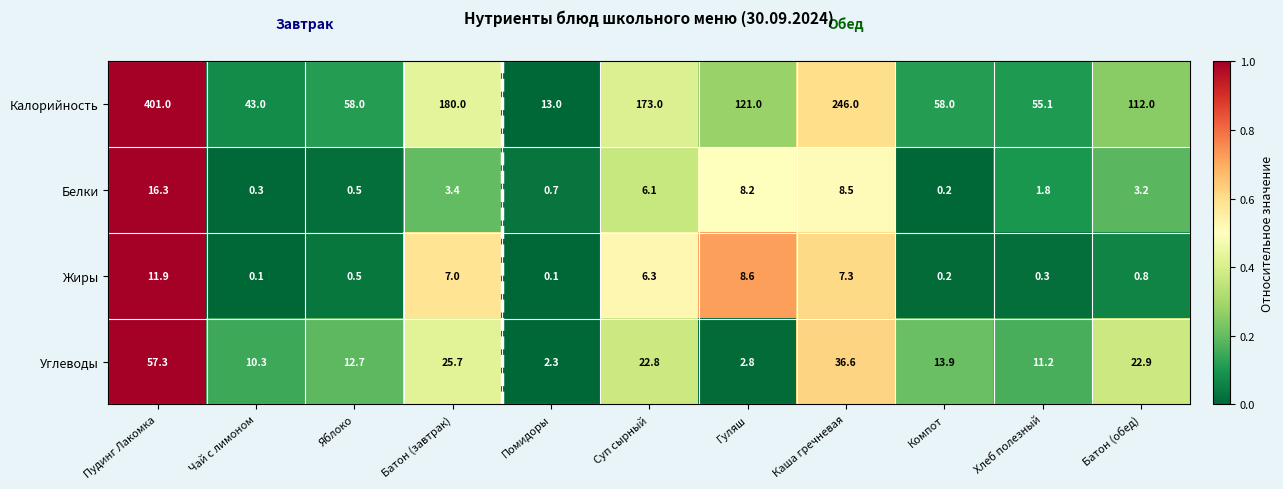

What is the difference between the second highest and second lowest values in the Калорийность series?

203.0